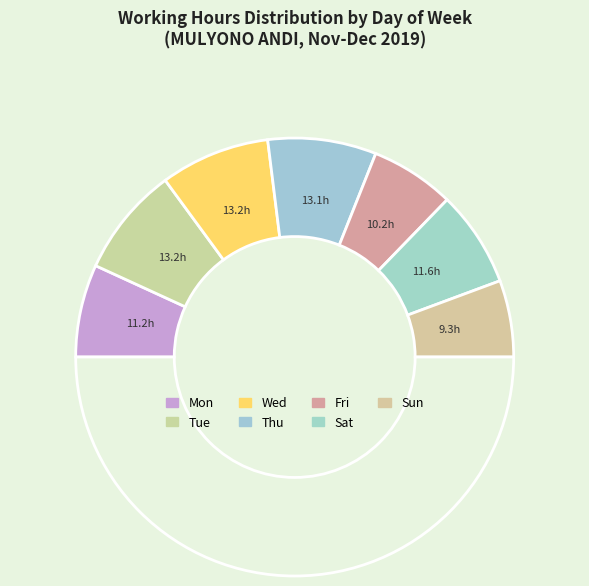

Rank the categories by value from highest to lowest.

Tue, Wed, Thu, Sat, Mon, Fri, Sun